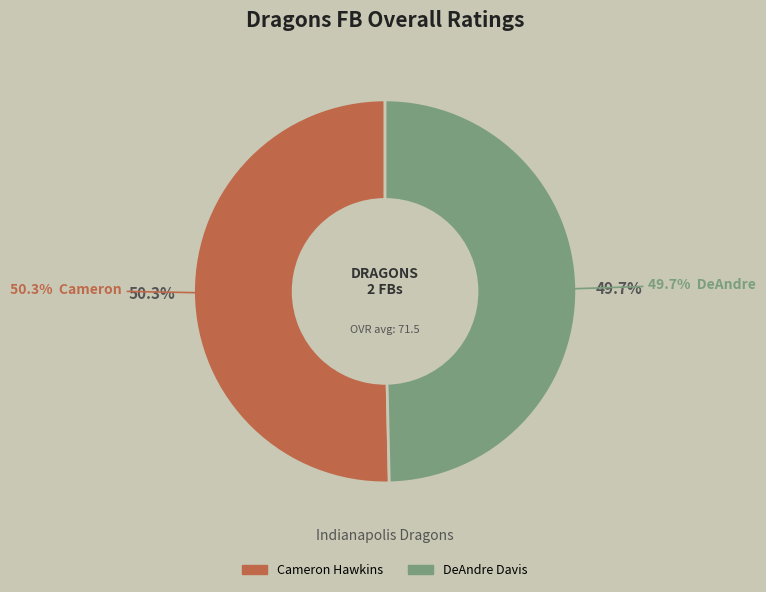

True or false: DeAndre Davis accounts for 50% of the total.

True